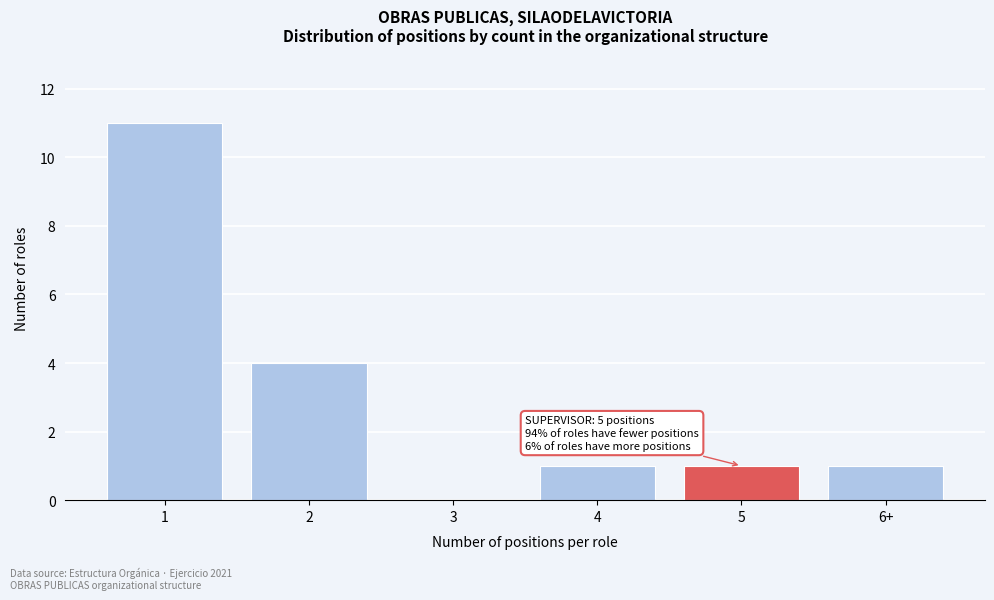

Reading right to left, what are all the values shown in this chart?

6+=1	5=1	4=1	3=0	2=4	1=11